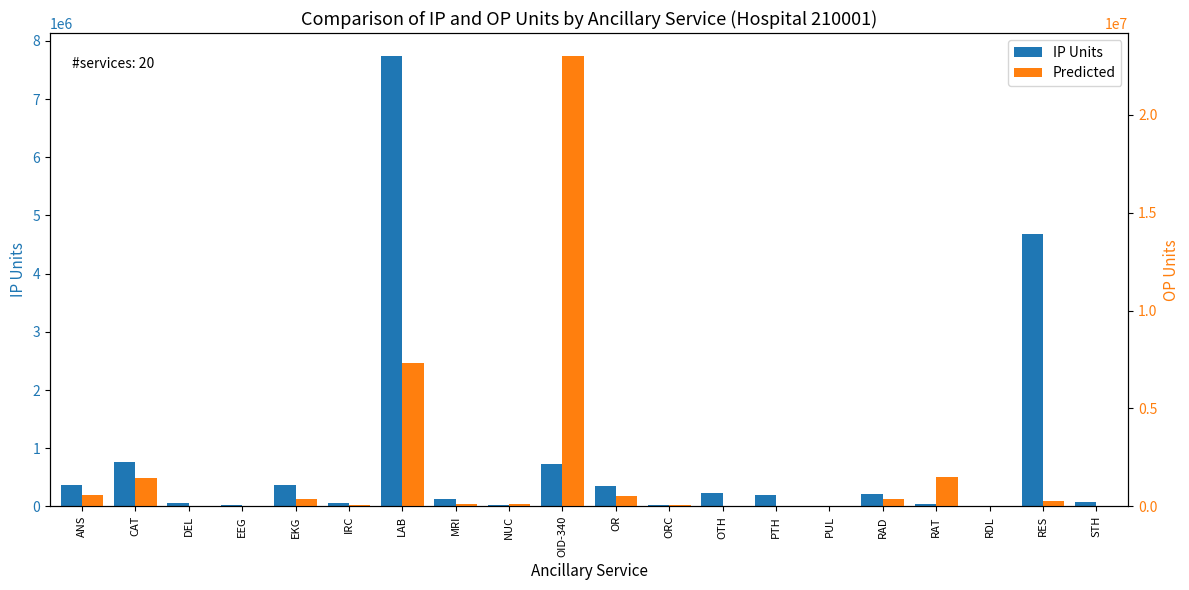

What is the sum of all Predicted values?

35922012